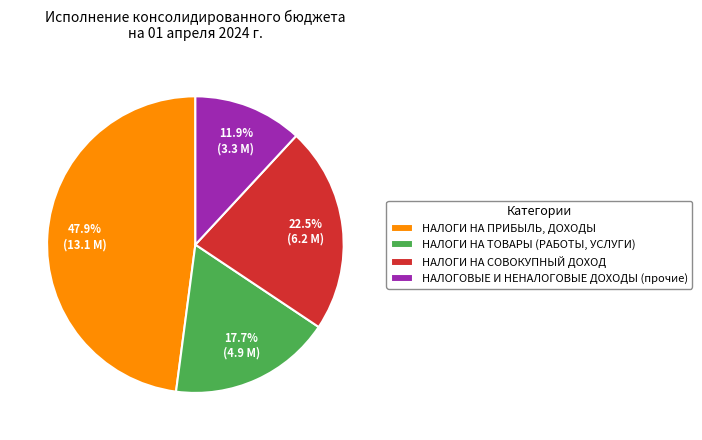

What percentage is the НАЛОГОВЫЕ И НЕНАЛОГОВЫЕ ДОХОДЫ (прочие) slice, to the nearest percent?

12%